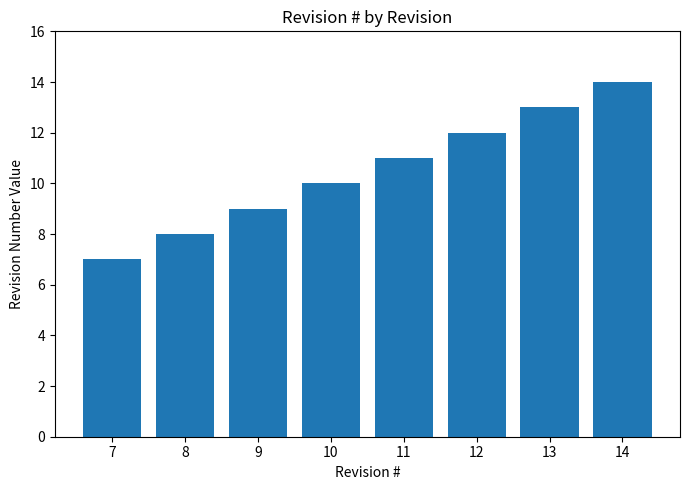

What is the difference between the maximum and second lowest values?

6